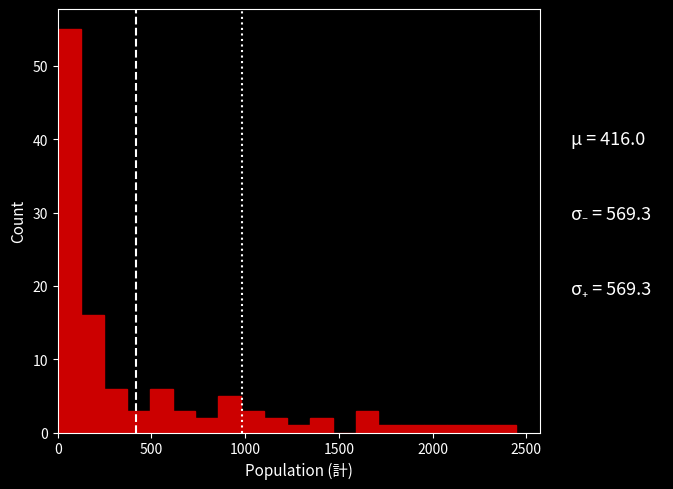

Around what value on the x-axis is the tallest bar? Give the approximate position of its centre, as read against the axis.

50